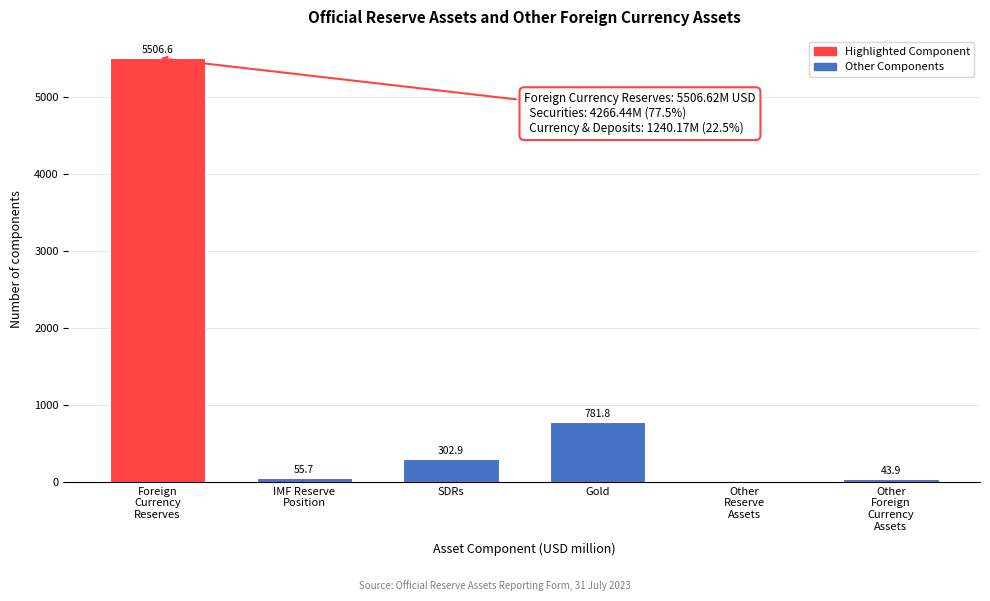

The chart shows a value of 302.9 at SDRs. True or false?

True